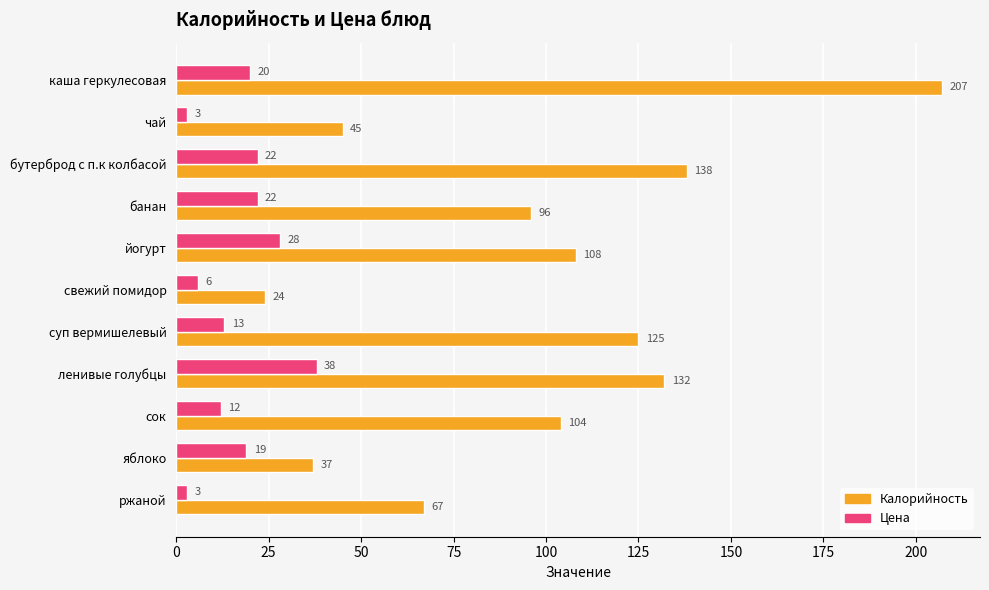

Which series changed the most between чай and бутерброд с п.к колбасой?

Калорийность